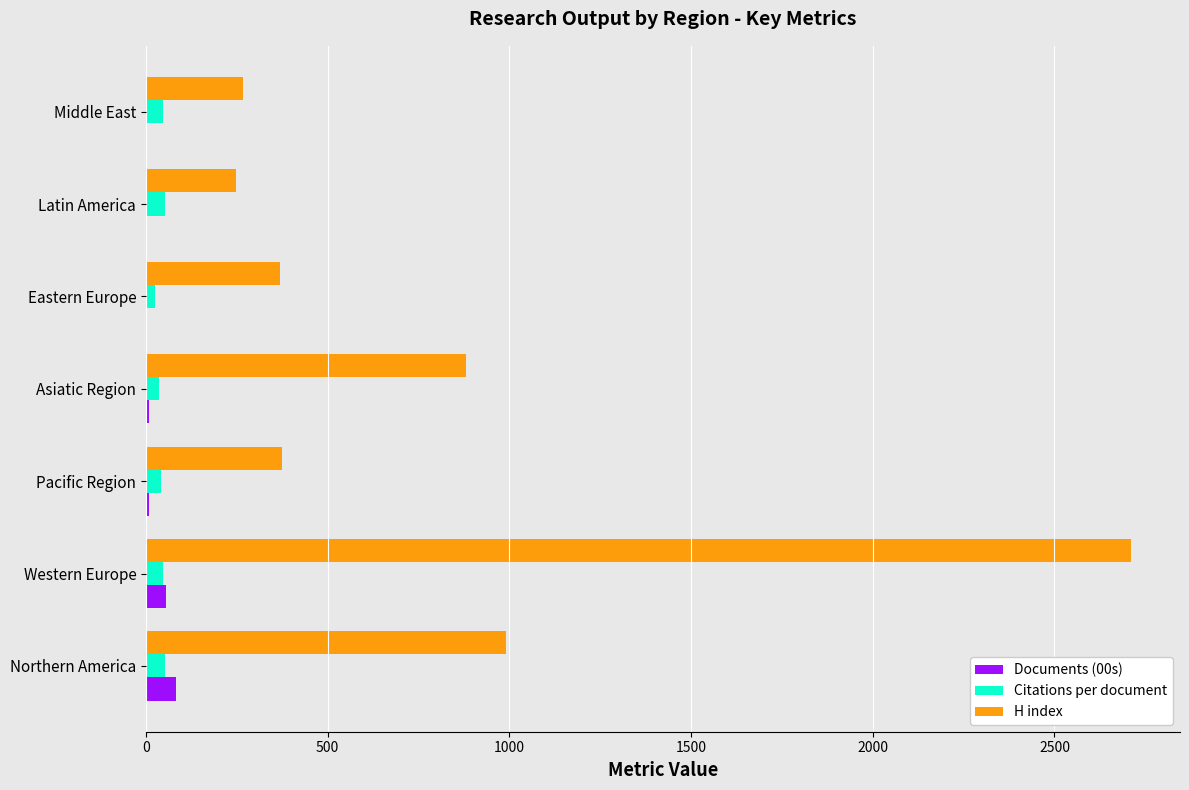

The H index series shows 1659.2 at Western Europe. True or false?

False